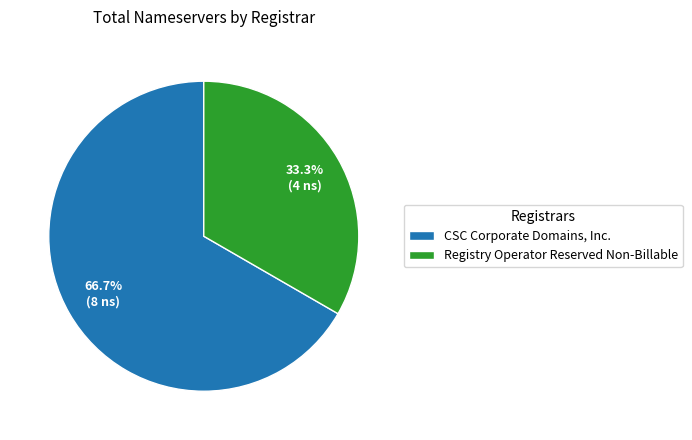

The CSC Corporate Domains, Inc. slice represents 67% of the pie. True or false?

True